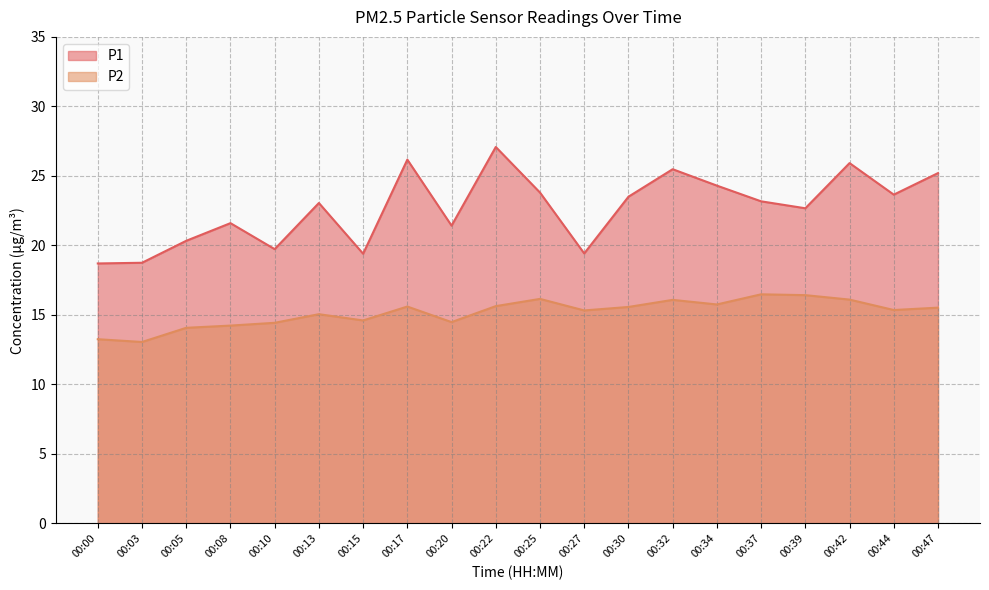

How many interior local peaks does the P1 series have?

6